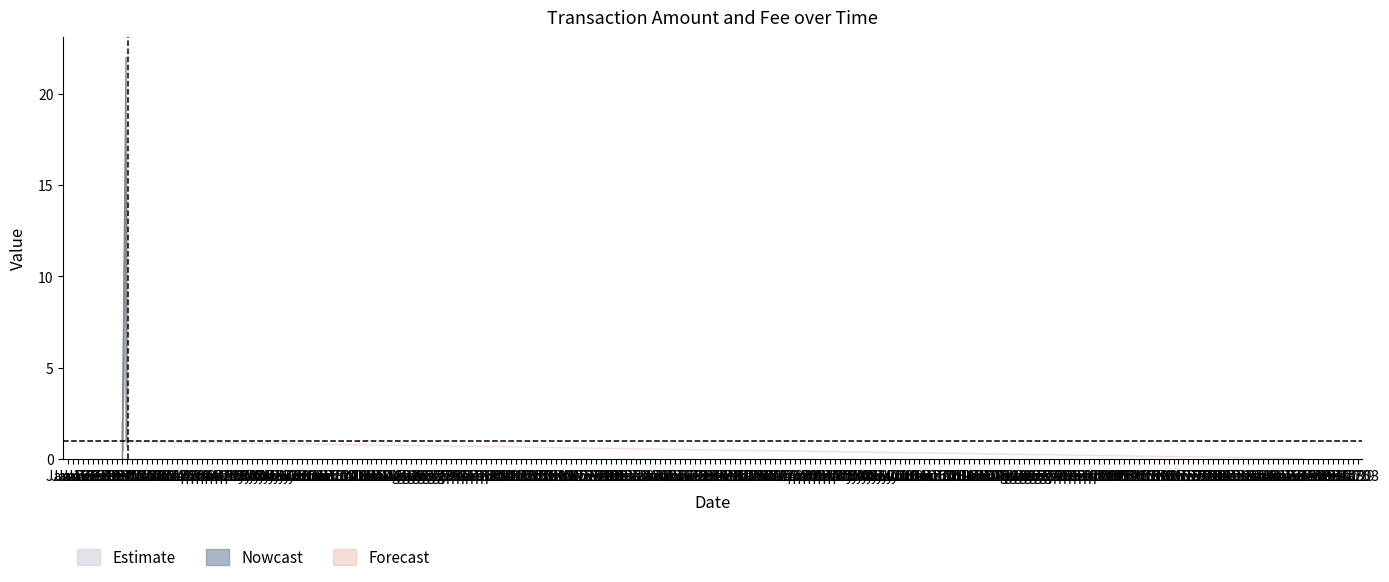

At which label does Fee first exceed 1?

2018-02-20 03:28:10